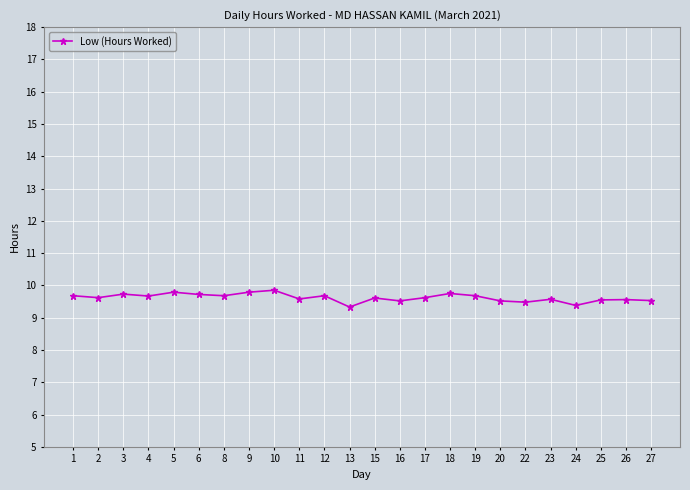

What is the difference between the second highest and minimum values?

0.5